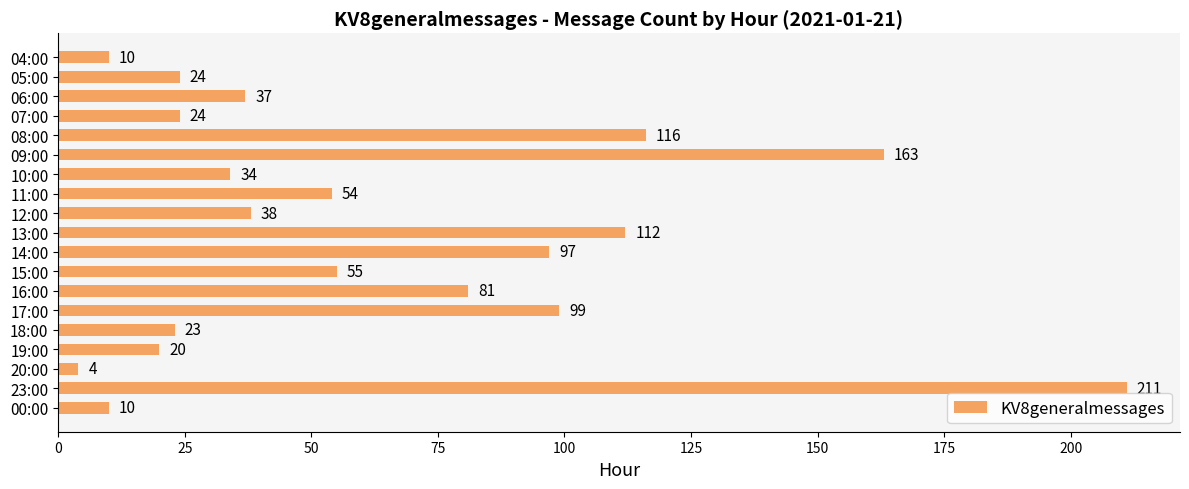

Reading top to bottom, transcribe all the data shown in this chart.

04:00=10	05:00=24	06:00=37	07:00=24	08:00=116	09:00=163	10:00=34	11:00=54	12:00=38	13:00=112	14:00=97	15:00=55	16:00=81	17:00=99	18:00=23	19:00=20	20:00=4	23:00=211	00:00=10